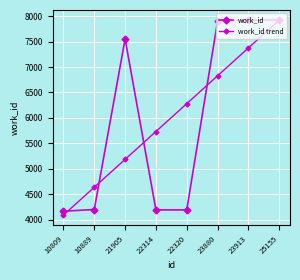

What is the average value of the work_id series?

6006.6